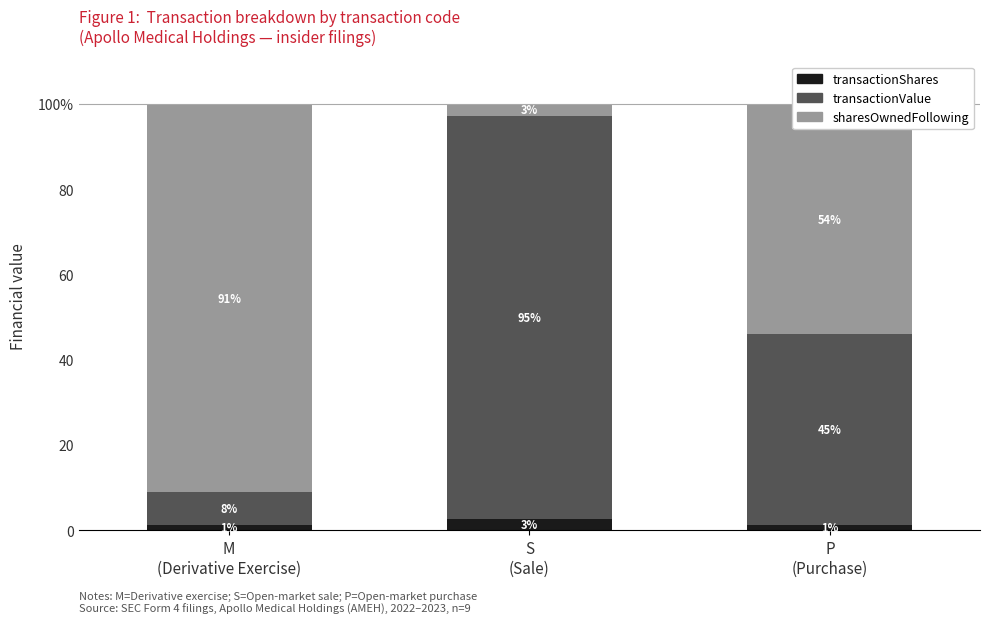

Does the chart contain any negative values?

No